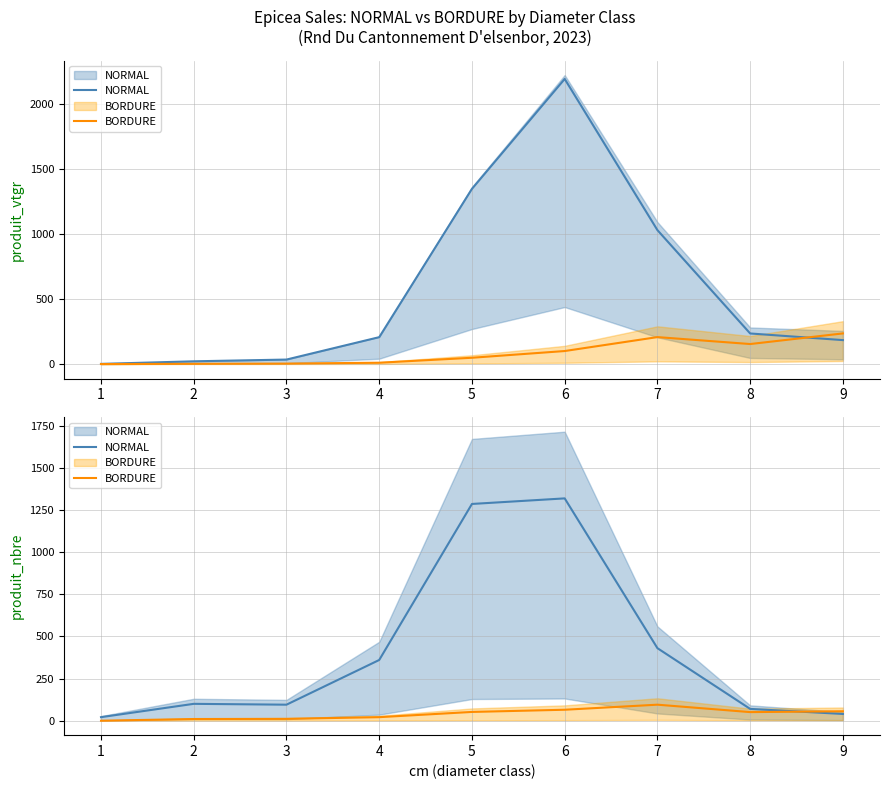

At which category is the sum across all series the highest?

6